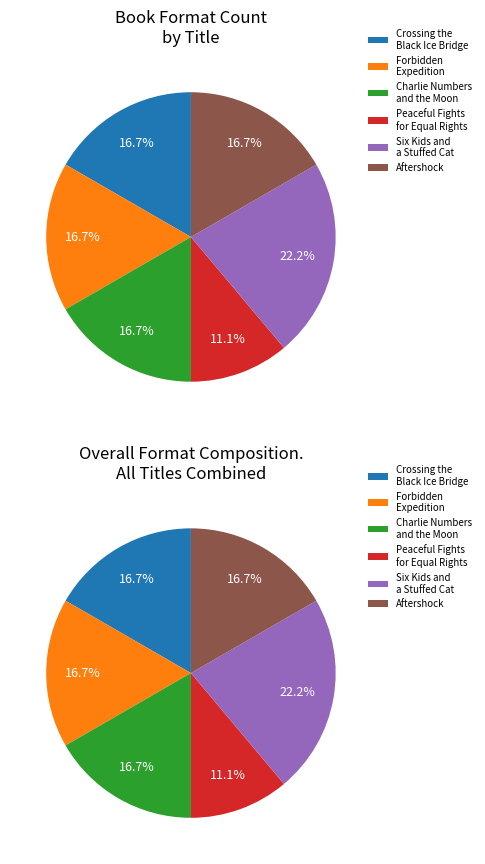

To the nearest percent, what is the difference between the largest and smallest slice percentages?

11%